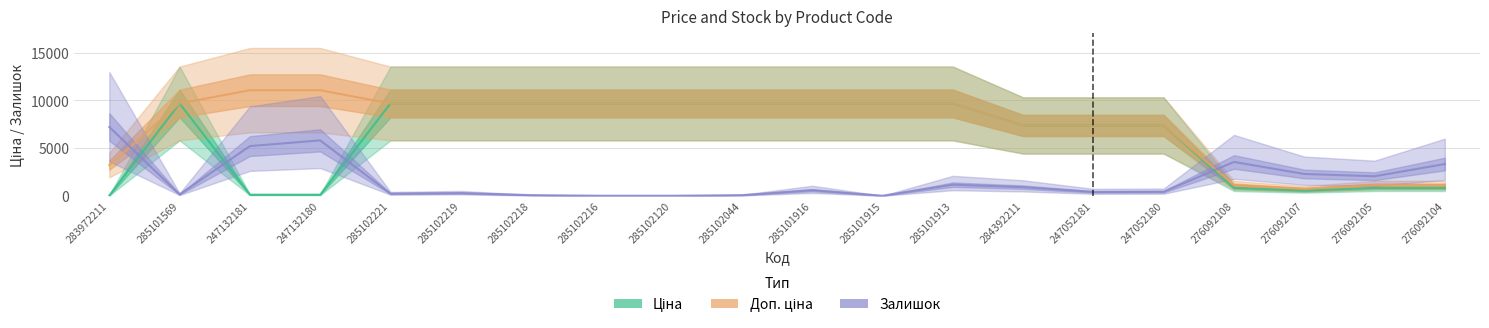

True or false: Доп. ціна has a value of 1114.0 at 276092104.

True